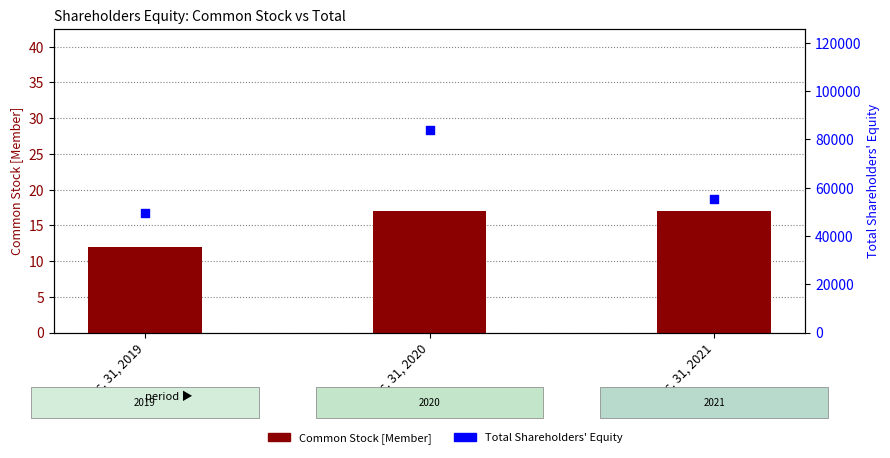

Which series has the widest spread of Y values?

Total